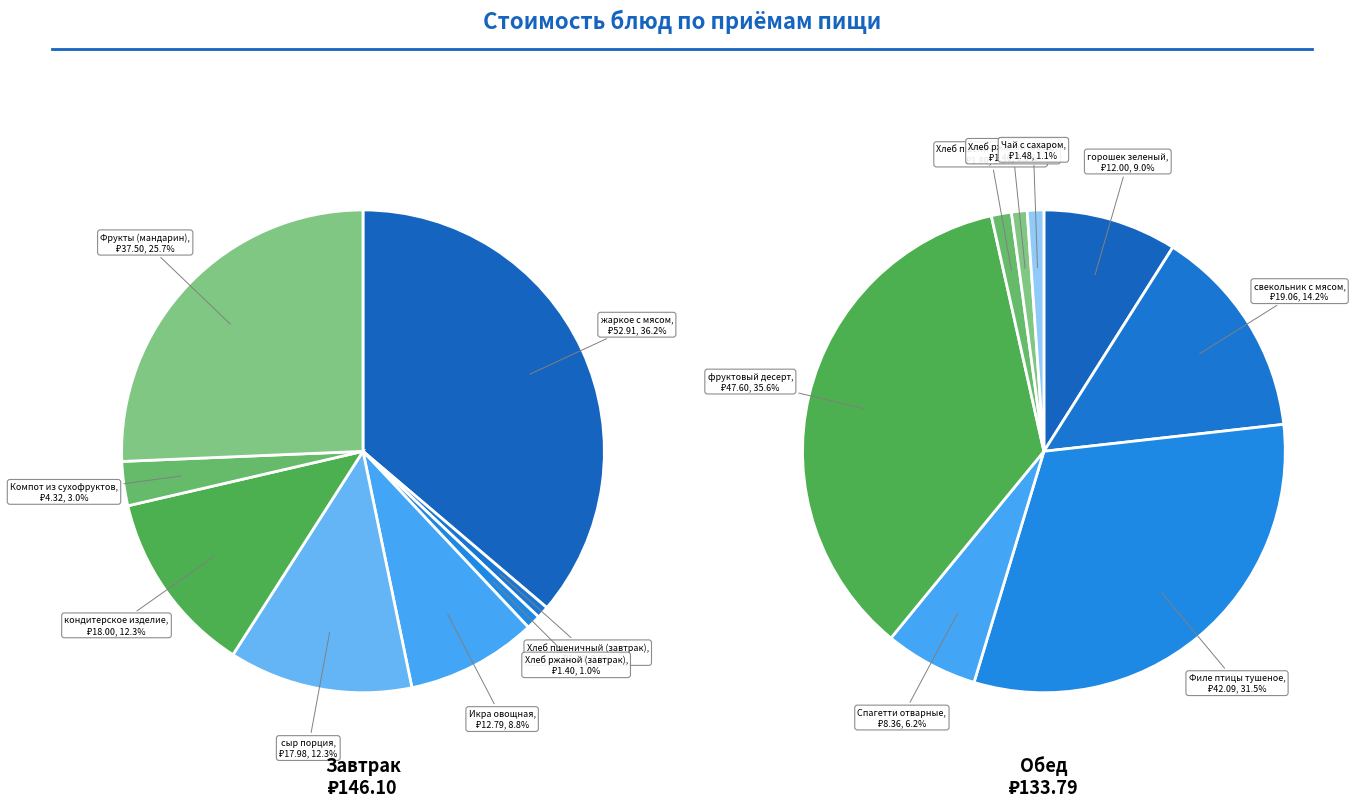

The Икра овощная slice represents 19% of the pie. True or false?

False